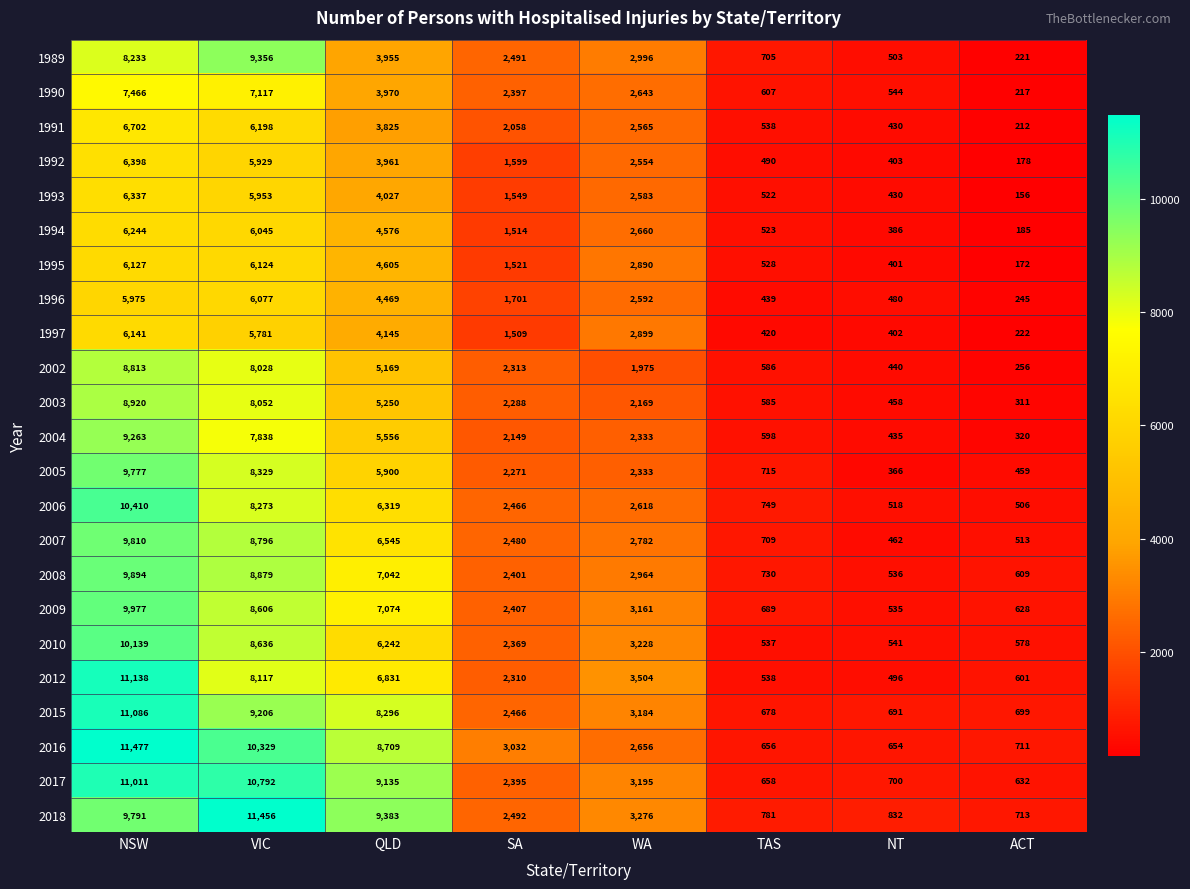

List the series in order of their peak value, highest first.

2016, 2018, 2012, 2015, 2017, 2006, 2010, 2009, 2008, 2007, 2005, 1989, 2004, 2003, 2002, 1990, 1991, 1992, 1993, 1994, 1997, 1995, 1996